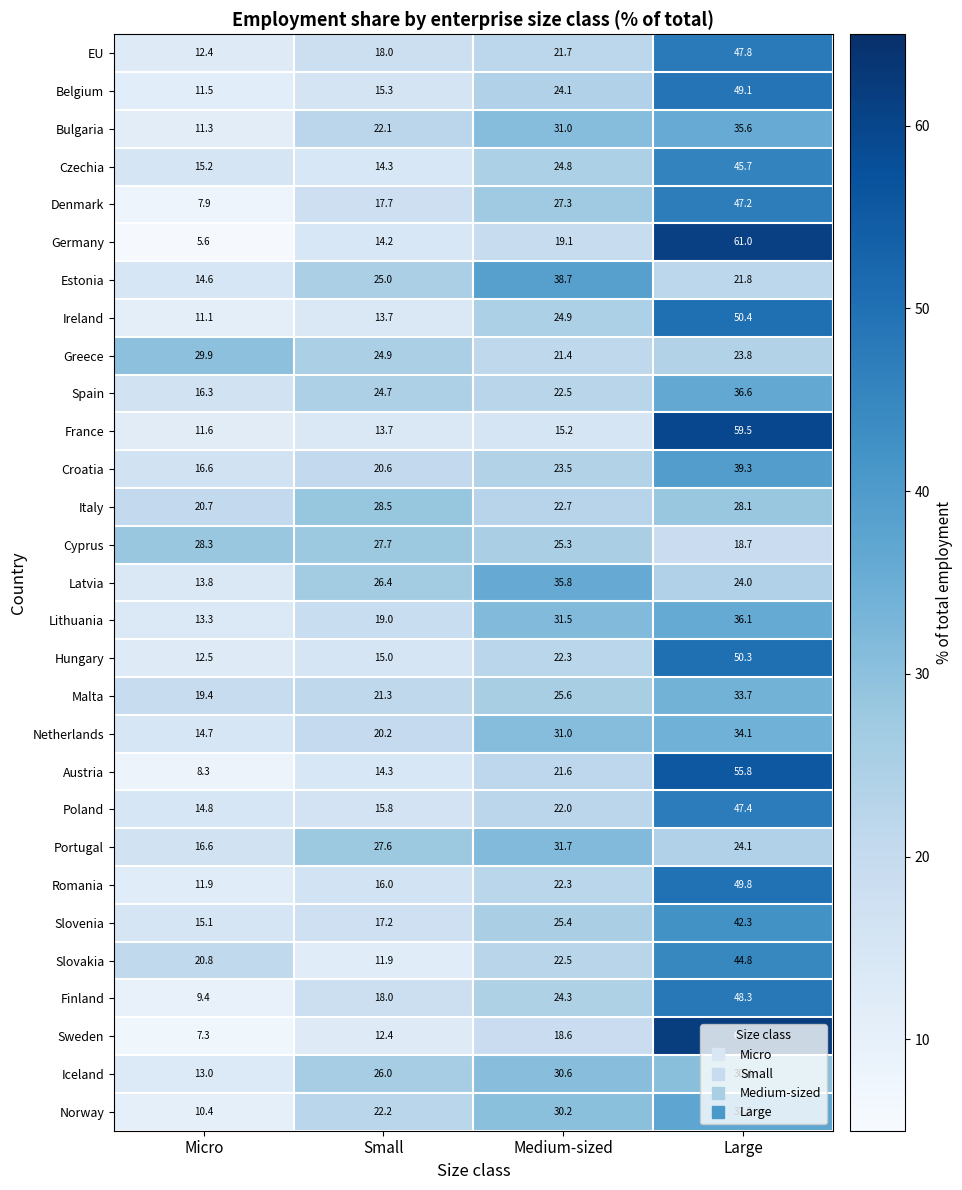

Count the number of data series in this chart.

29